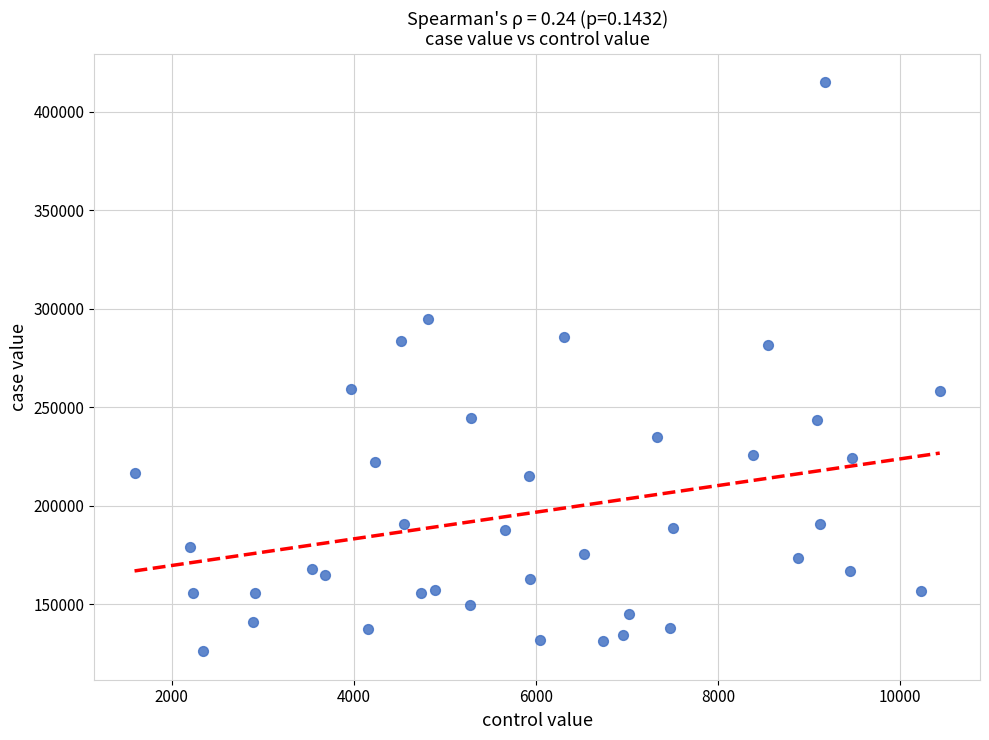

What is the range of X values (max minus min)?

8846.6